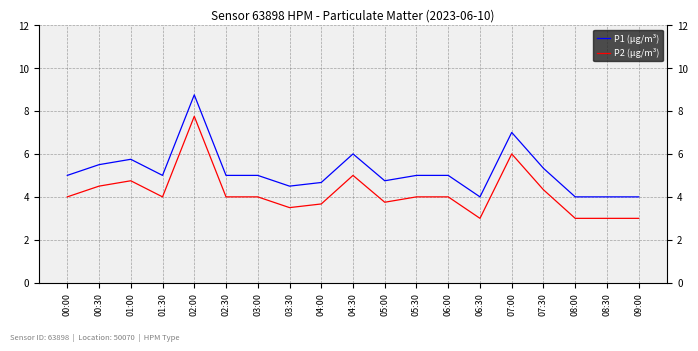

True or false: P2 (μg/m³) and P1 (μg/m³) cross at least once.

False